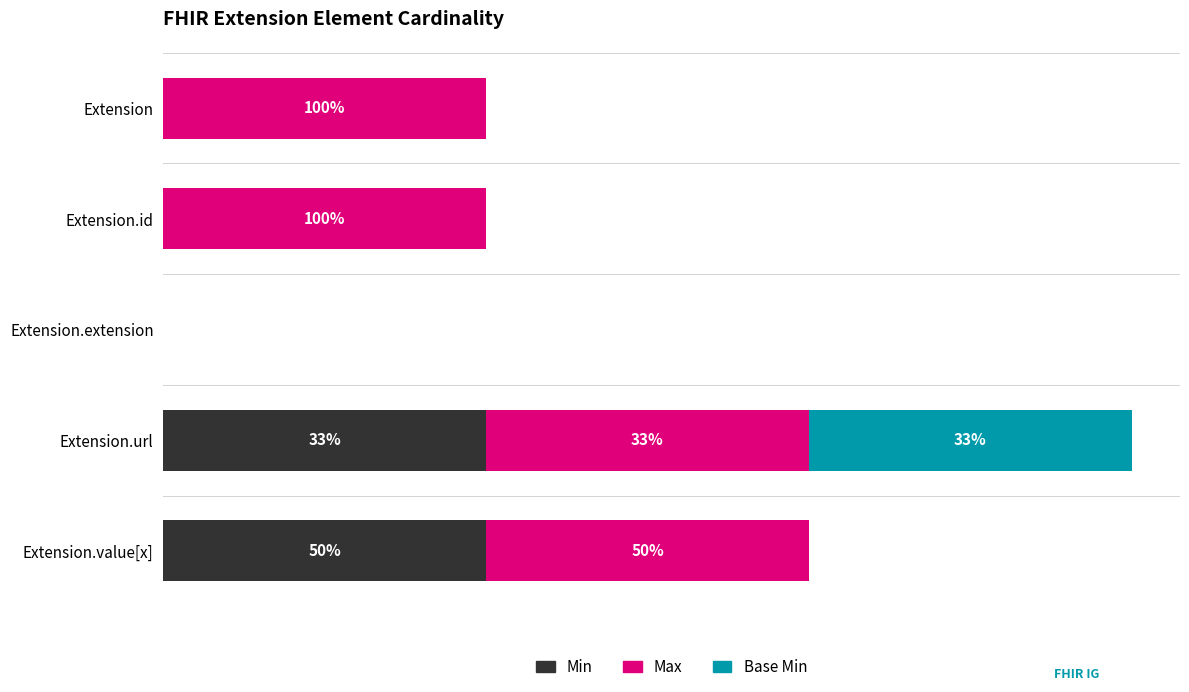

Rank the series by their average value, from lowest to highest.

Base Min, Min, Max